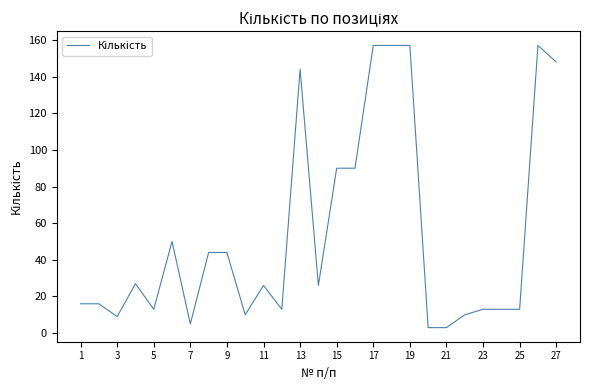

What is the greatest value displayed?

157